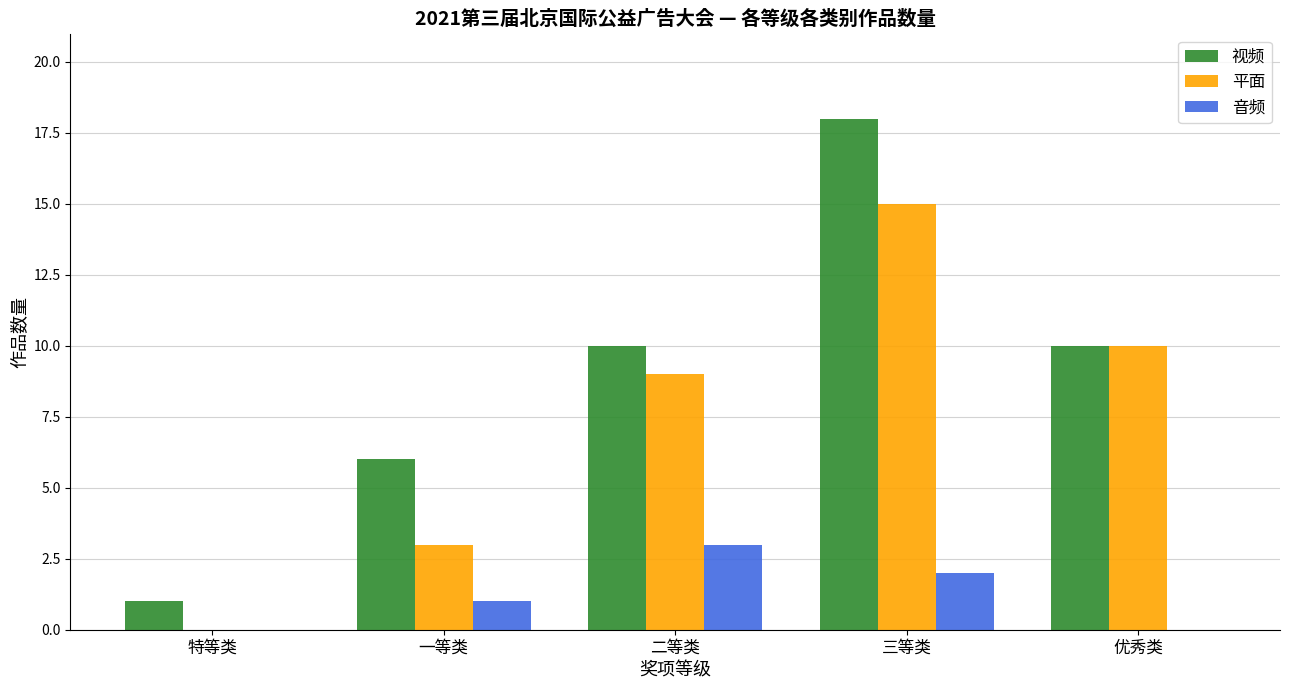

Which series changed the most between 二等类 and 优秀类?

音频